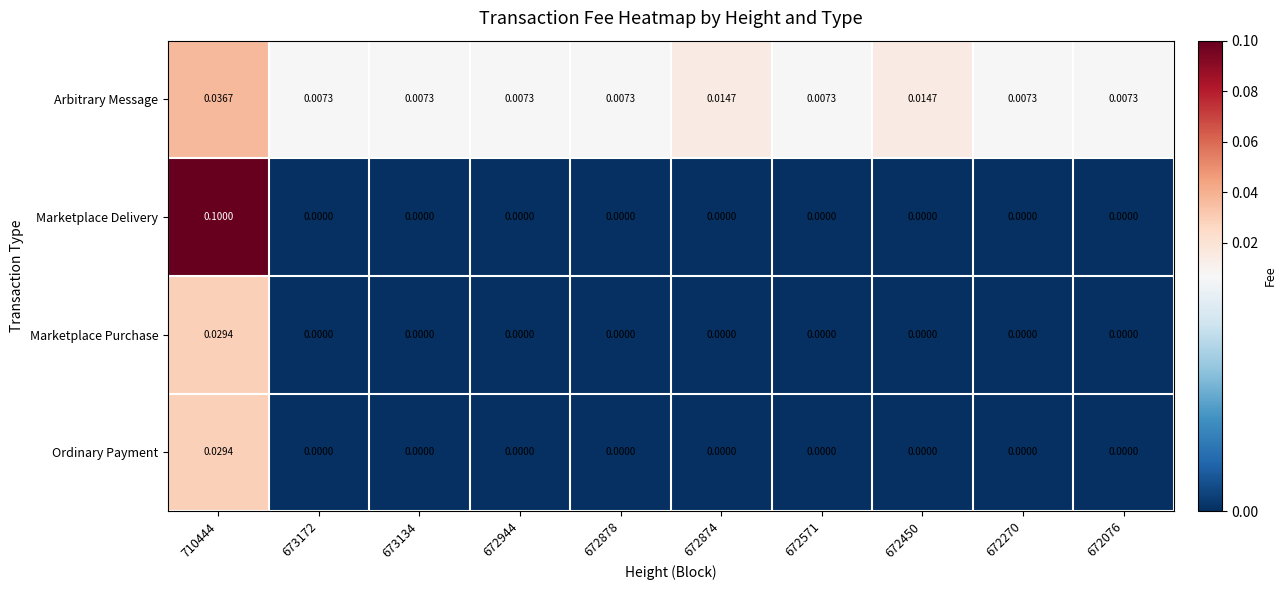

Which series has the largest range (max minus min)?

Marketplace Delivery